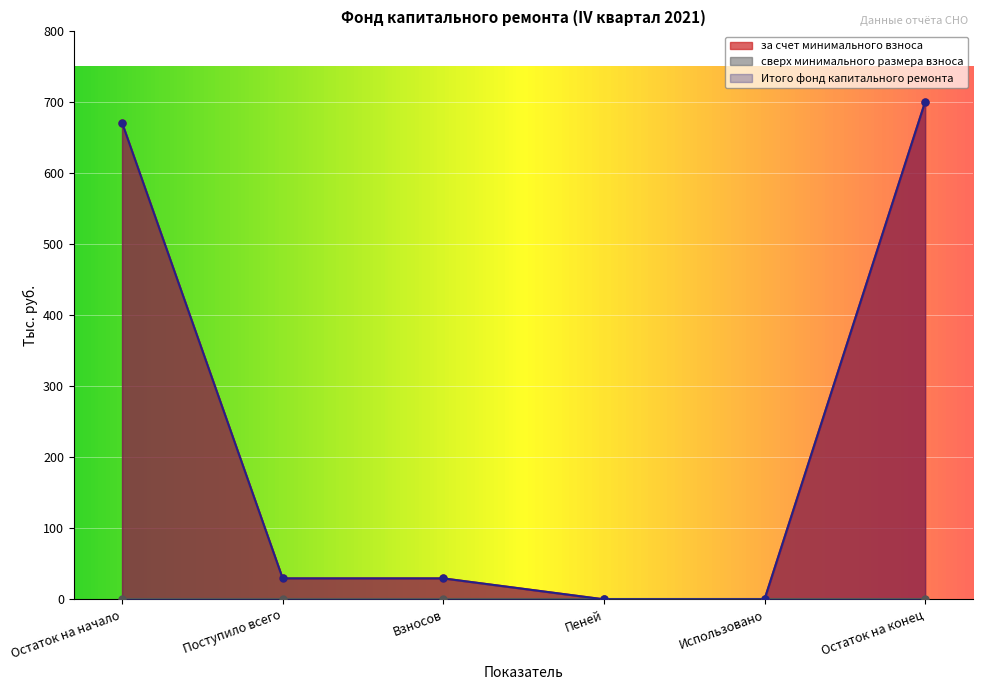

What is the value of the за счет минимального взноса point at the 3rd from the left?

29.5